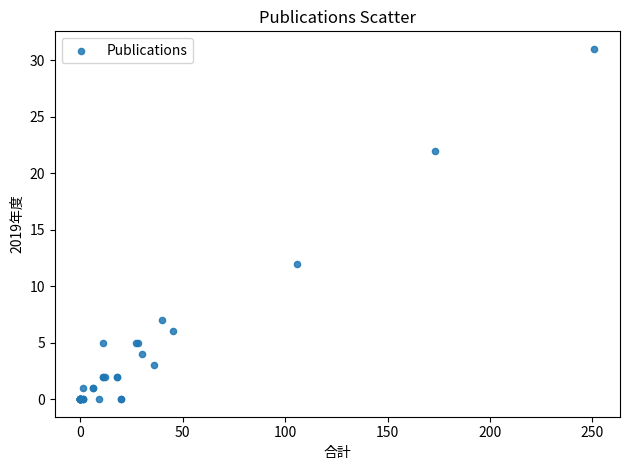

What Y value in the scatter plot is closest to 15?

12